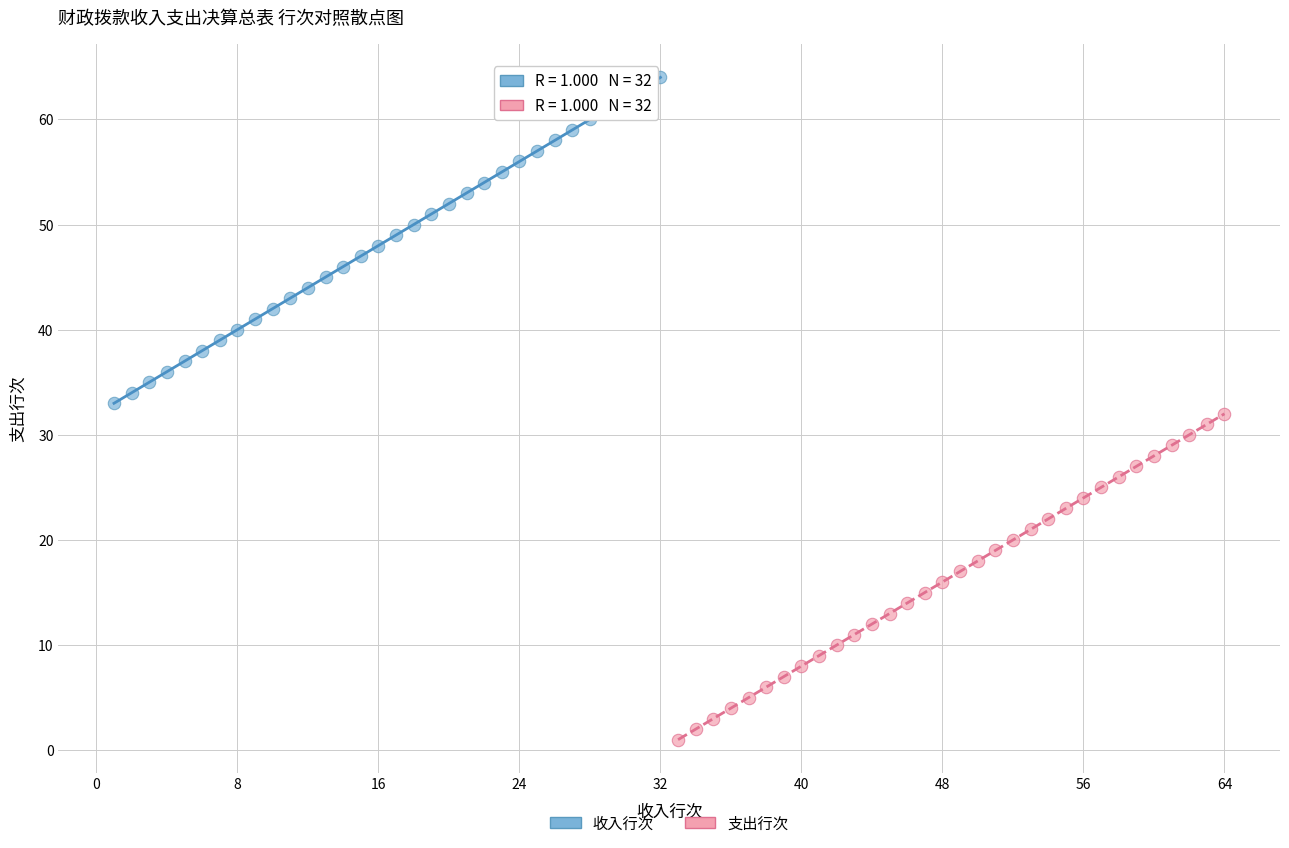

Which series contains the lowest Y value?

支出行次